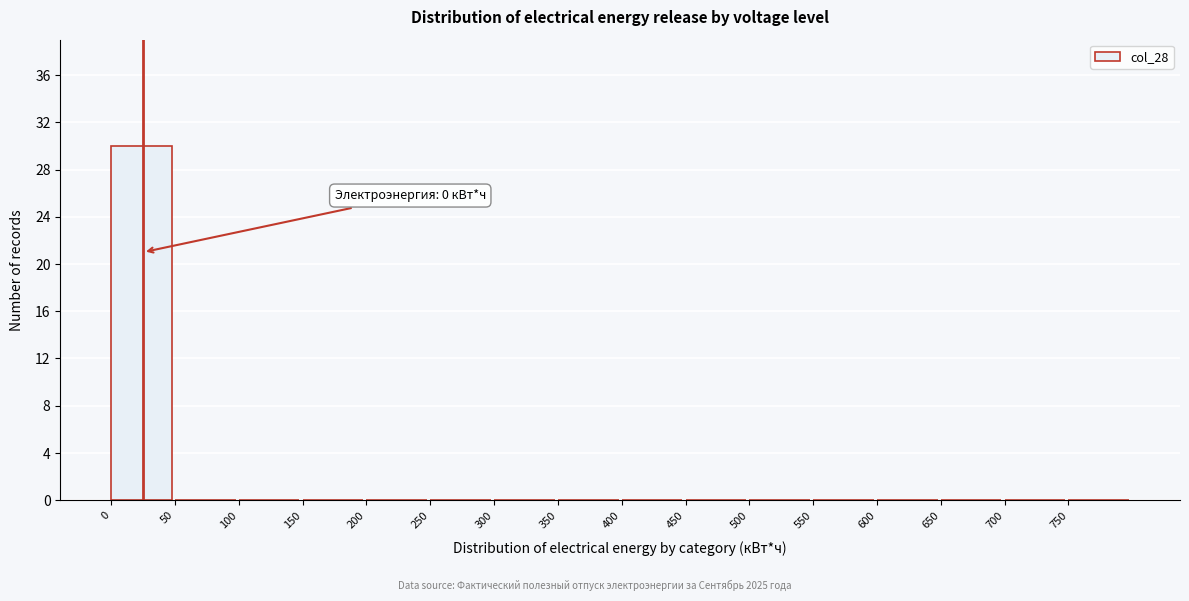

Reading left to right, what are all the values shown in this chart?

0=30	50=0	100=0	150=0	200=0	250=0	300=0	350=0	400=0	450=0	500=0	550=0	600=0	650=0	700=0	750=0